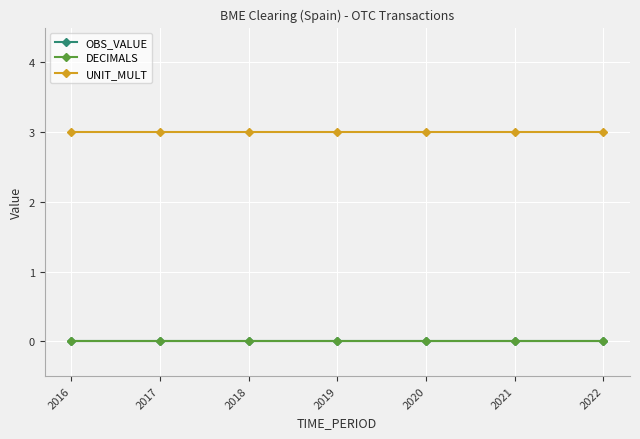

Between 2018 and 2022, which series saw the biggest shift?

OBS_VALUE